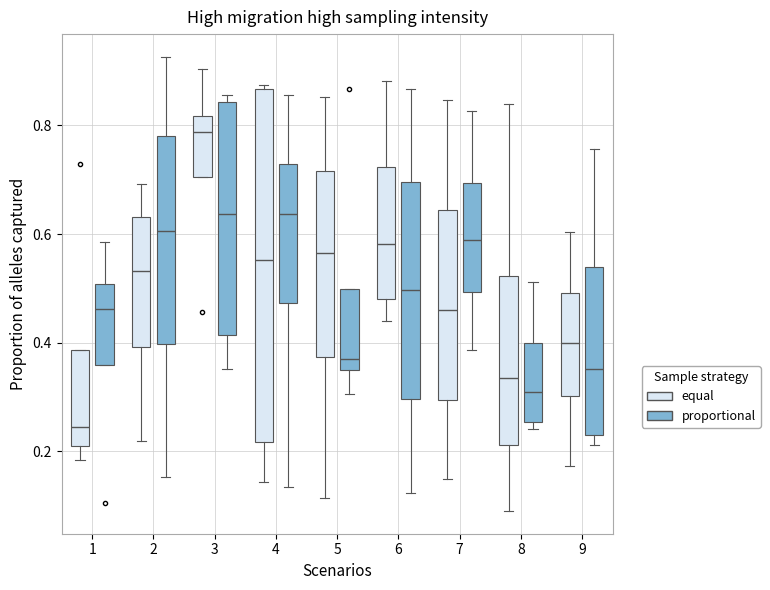

Which box's median line is the highest?

3 (equal)